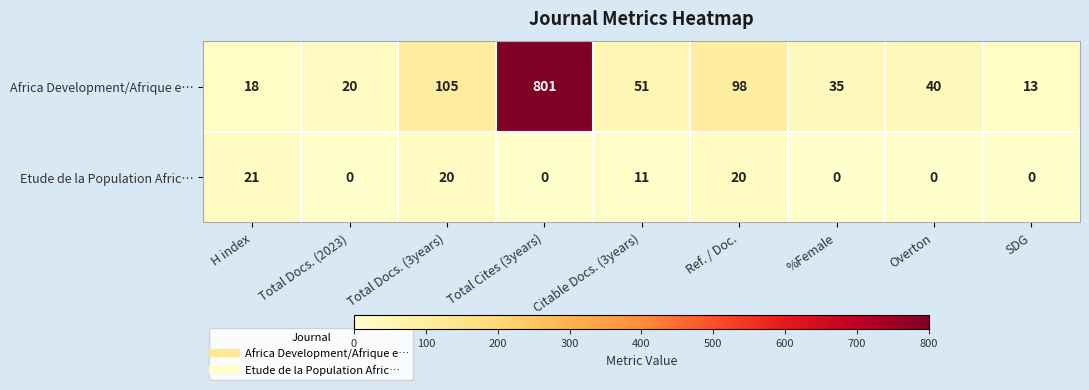

At how many categories does at least one series exceed 269?

1